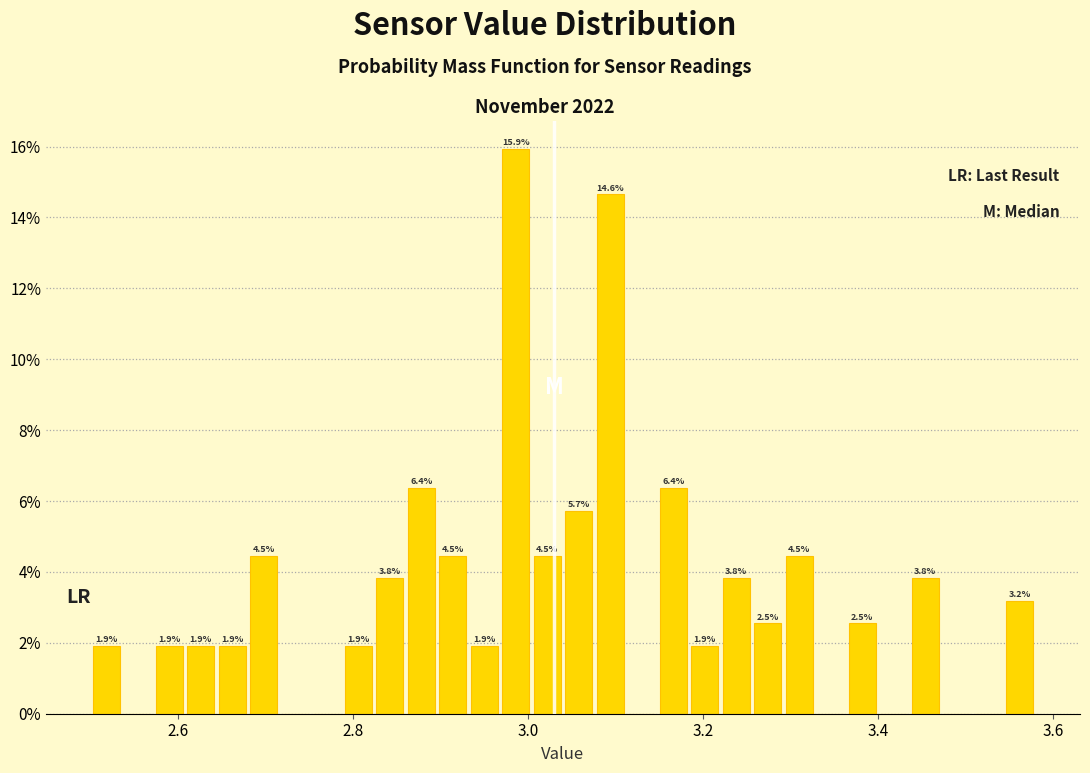

Around what value on the x-axis is the tallest bar? Give the approximate position of its centre, as read against the axis.

2.98